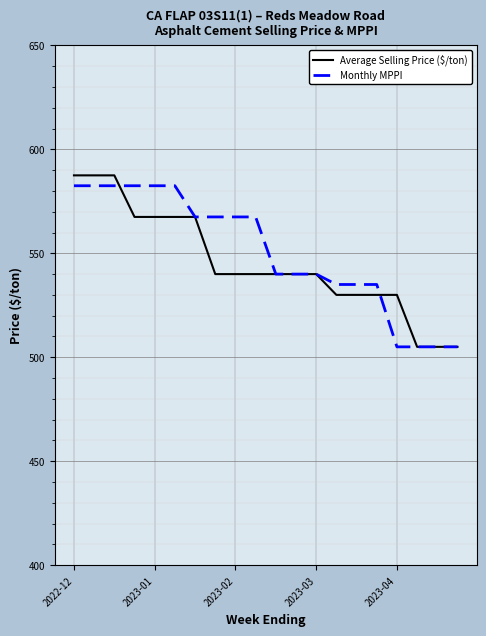

List the series in order of their overall mean, highest first.

Monthly MPPI, Average Selling Price ($/ton)